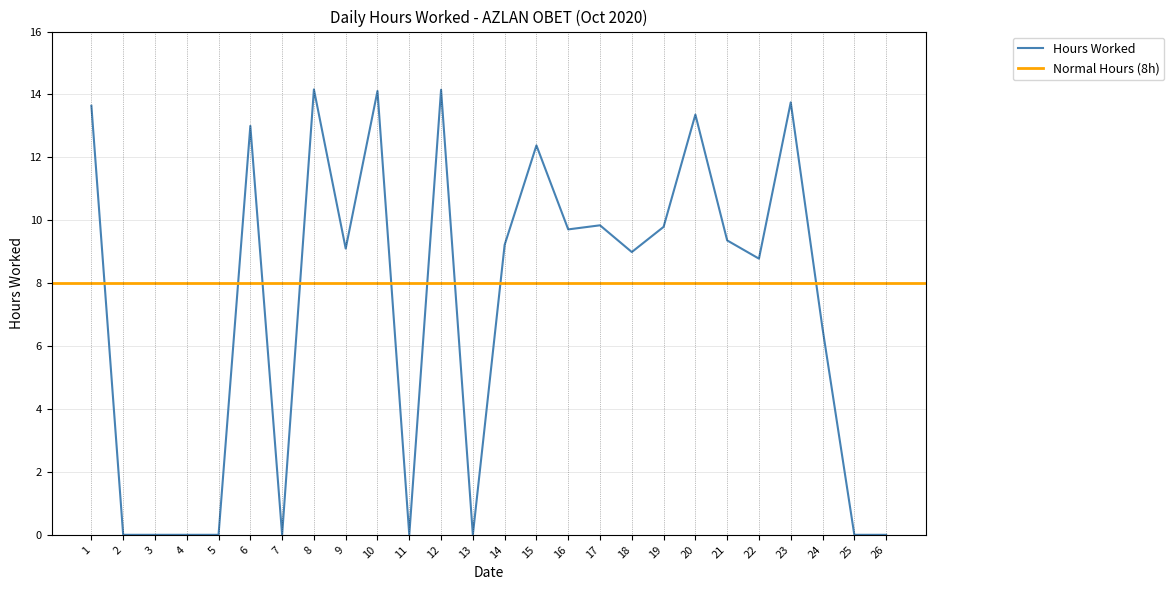

What is the average value?

7.3